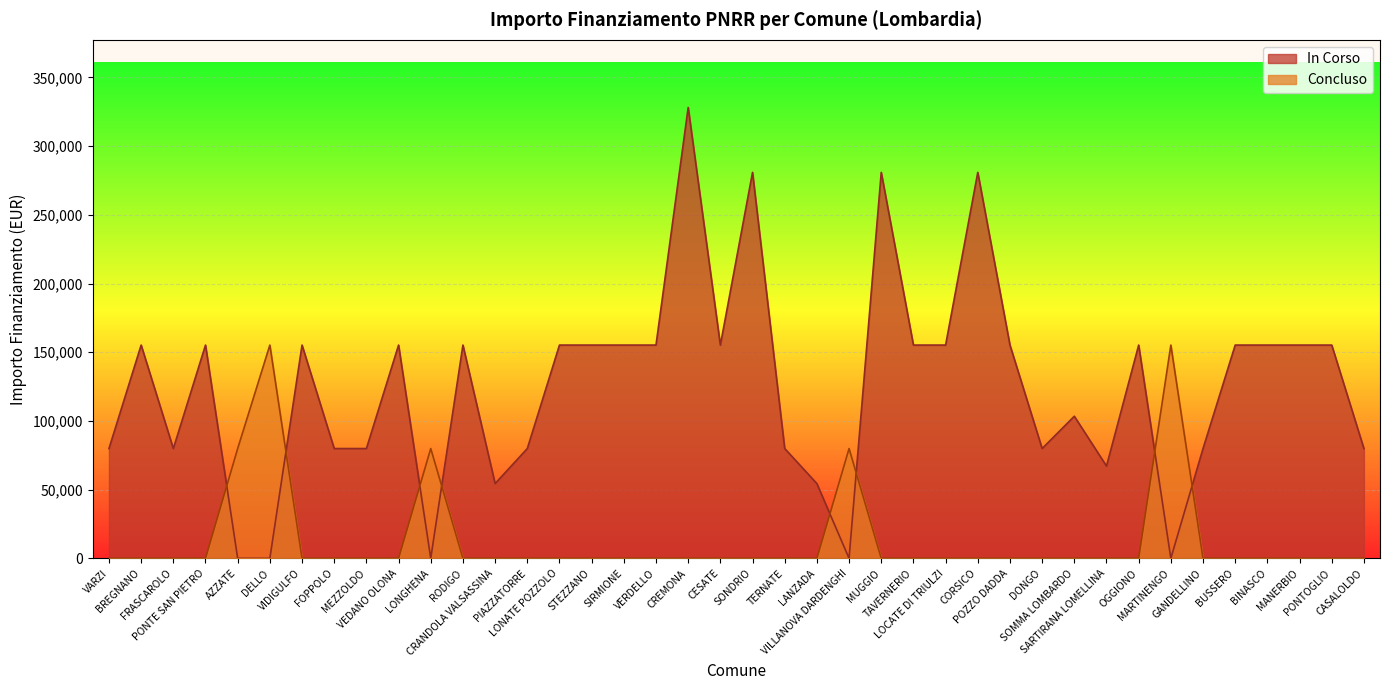

Which series has the largest range (max minus min)?

In Corso